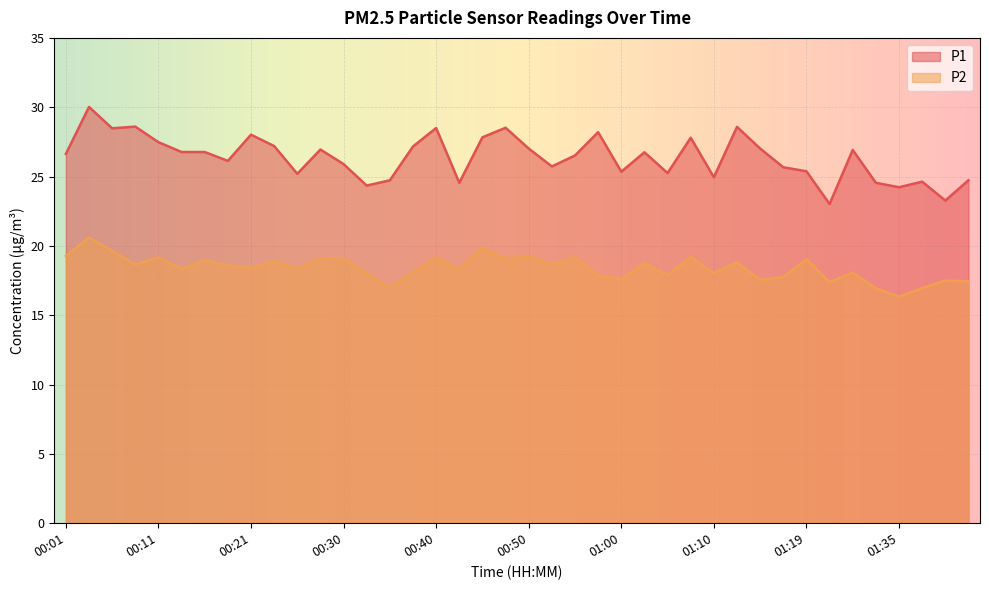

How many lines are shown in the chart?

2